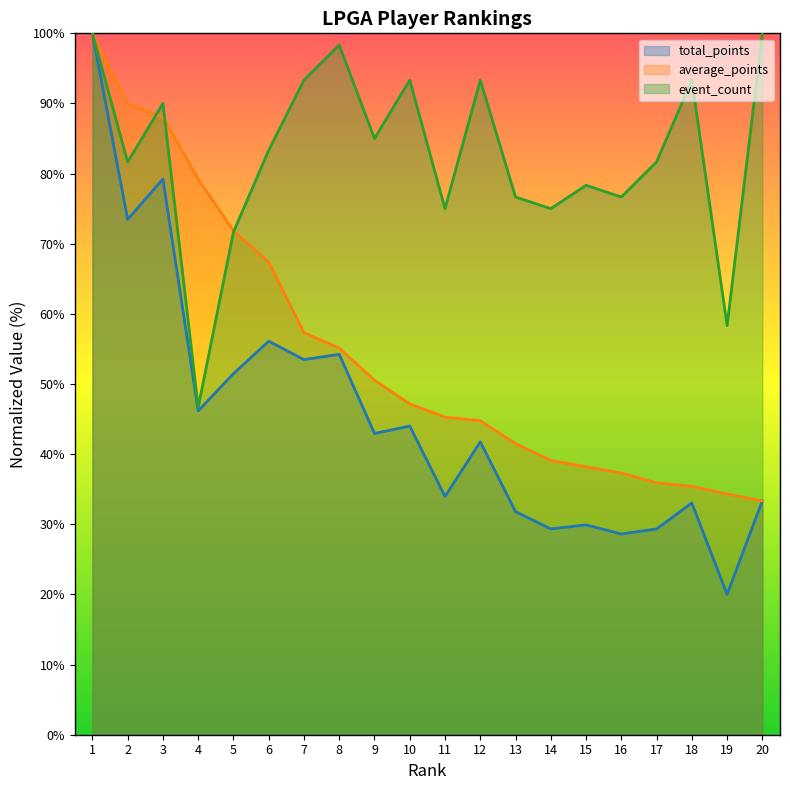

At 20, list the series in order from smallest to largest.

average_points, total_points, event_count